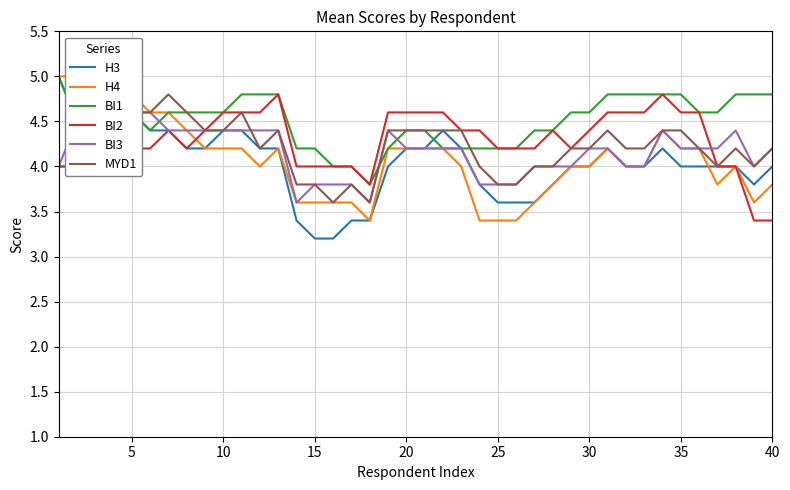

What is the highest value of the MYD1 series?

4.8